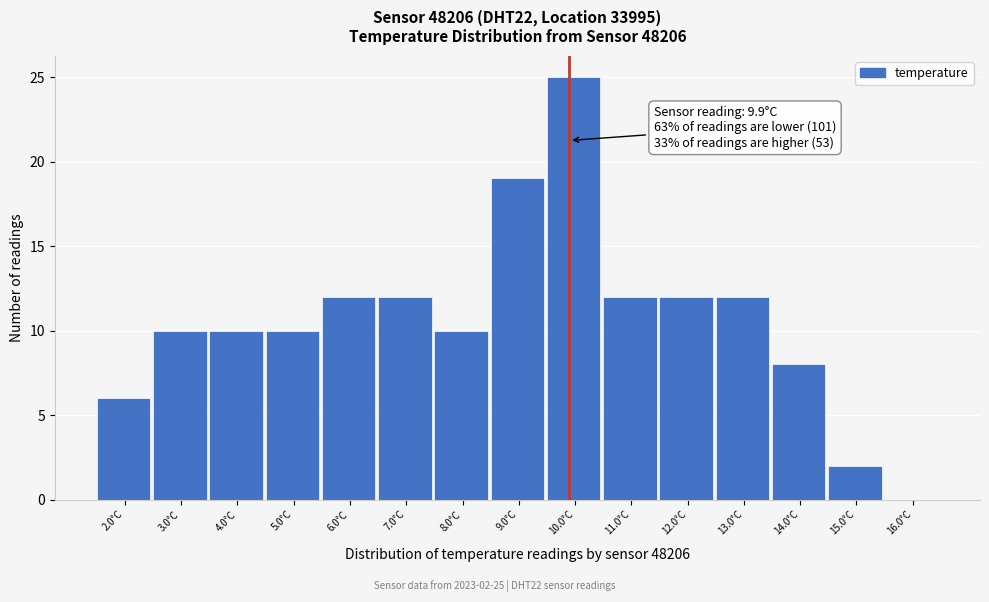

Which range on the x-axis has the tallest bar?

9.5 to 10.5